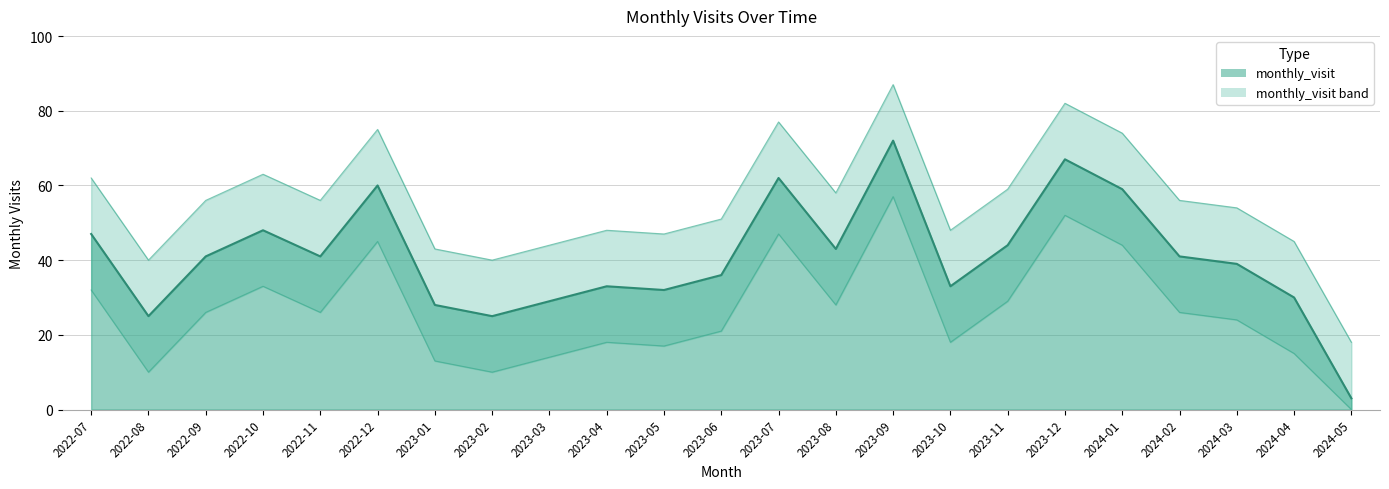

How many interior local peaks (higher than both neighbors) does the data have?

6